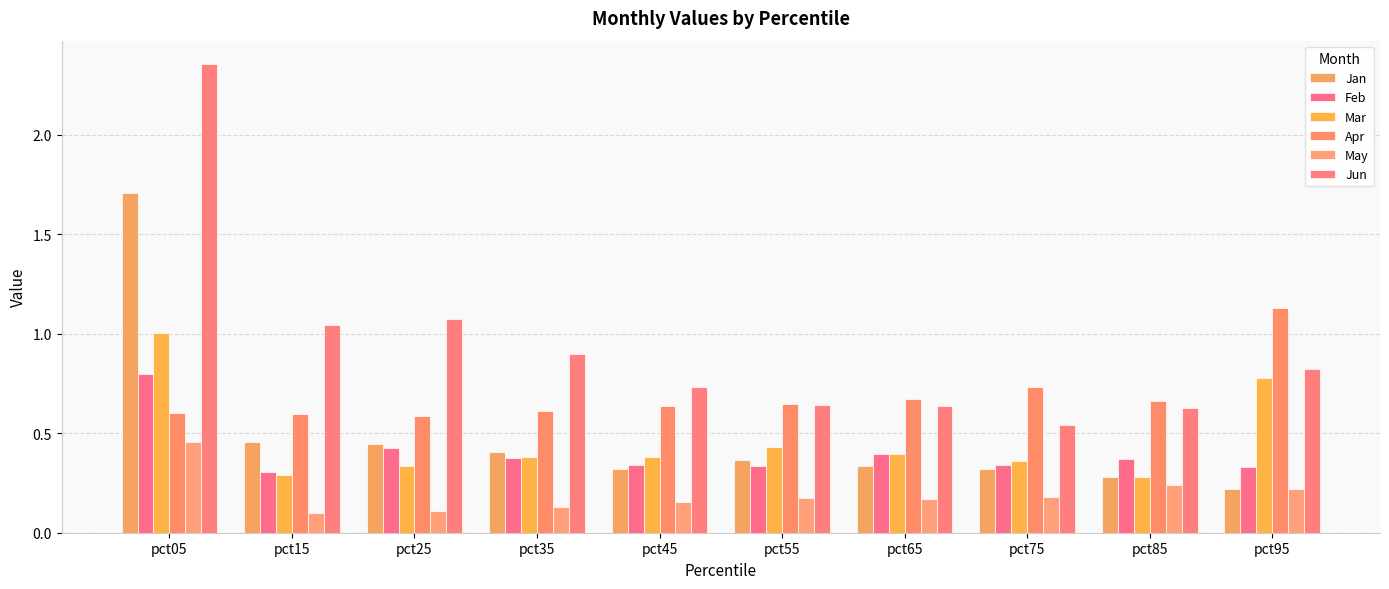

What is the spread (max minus min) of values at pct15?

0.9